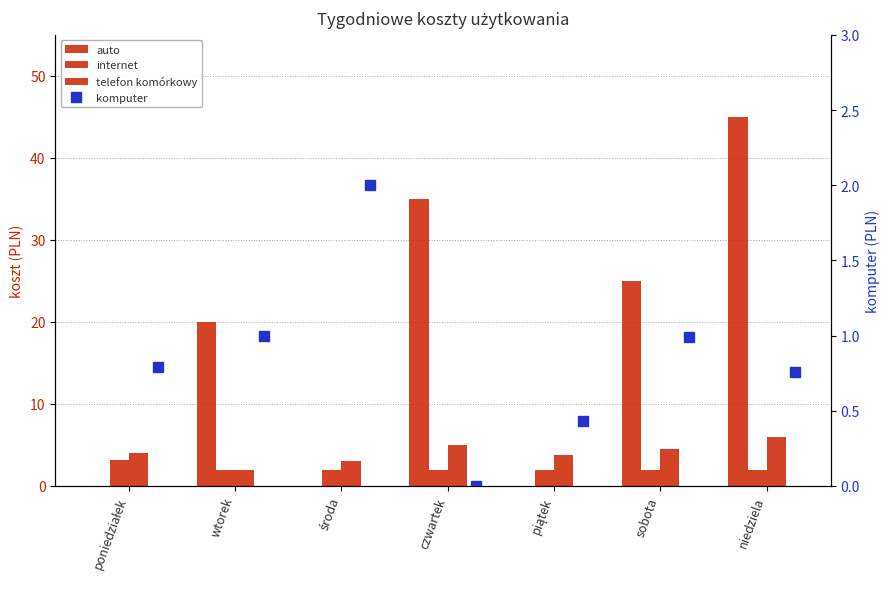

Reading left to right, list all the values displayed in this chart.

auto: 0.0	20.0	0.0	35.0	0.0	25.0	45.0
internet: 3.2	2.0	2.0	2.0	2.0	2.0	2.0
telefon komórkowy: 4.0	2.0	3.0	5.0	3.8	4.5	6.0
komputer: 0.8	1.0	2.0	0.0	0.4	1.0	0.8